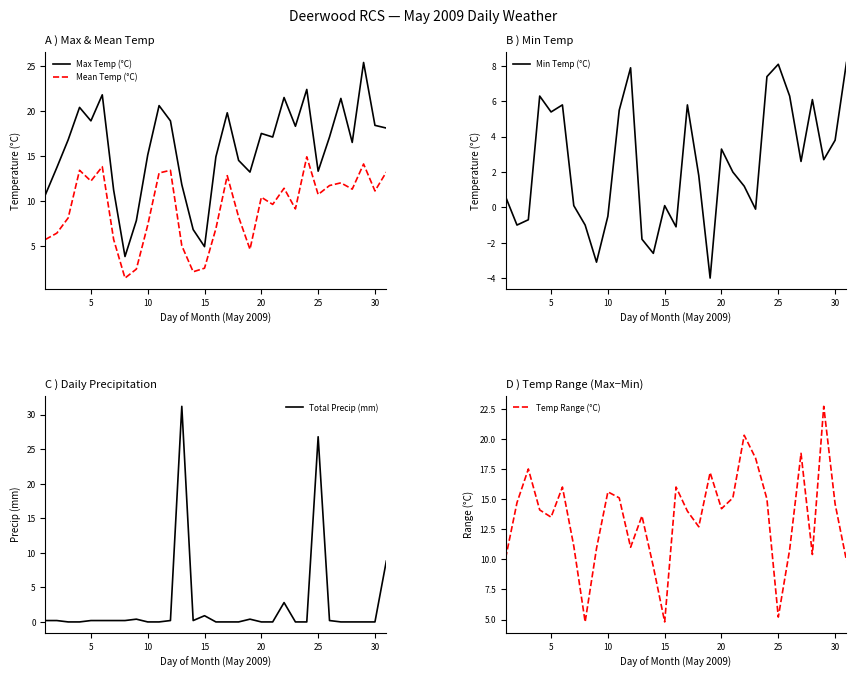

What are all the series names shown in the legend?

Max Temp (°C), Mean Temp (°C), Min Temp (°C), Total Precip (mm), Temp Range (°C)